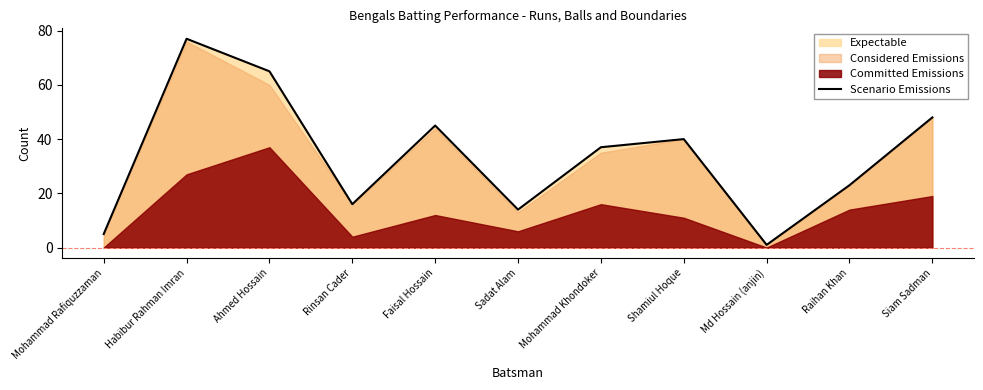

Reading right to left, extract all data points from this chart.

Siam Sadman=48	Raihan Khan=23	Md Hossain (anjin)=1	Shamiul Hoque=40	Mohammad Khondoker=37	Sadat Alam=14	Faisal Hossain=45	Rinsan Cader=16	Ahmed Hossain=65	Habibur Rahman Imran=77	Mohammad Rafiquzzaman=5